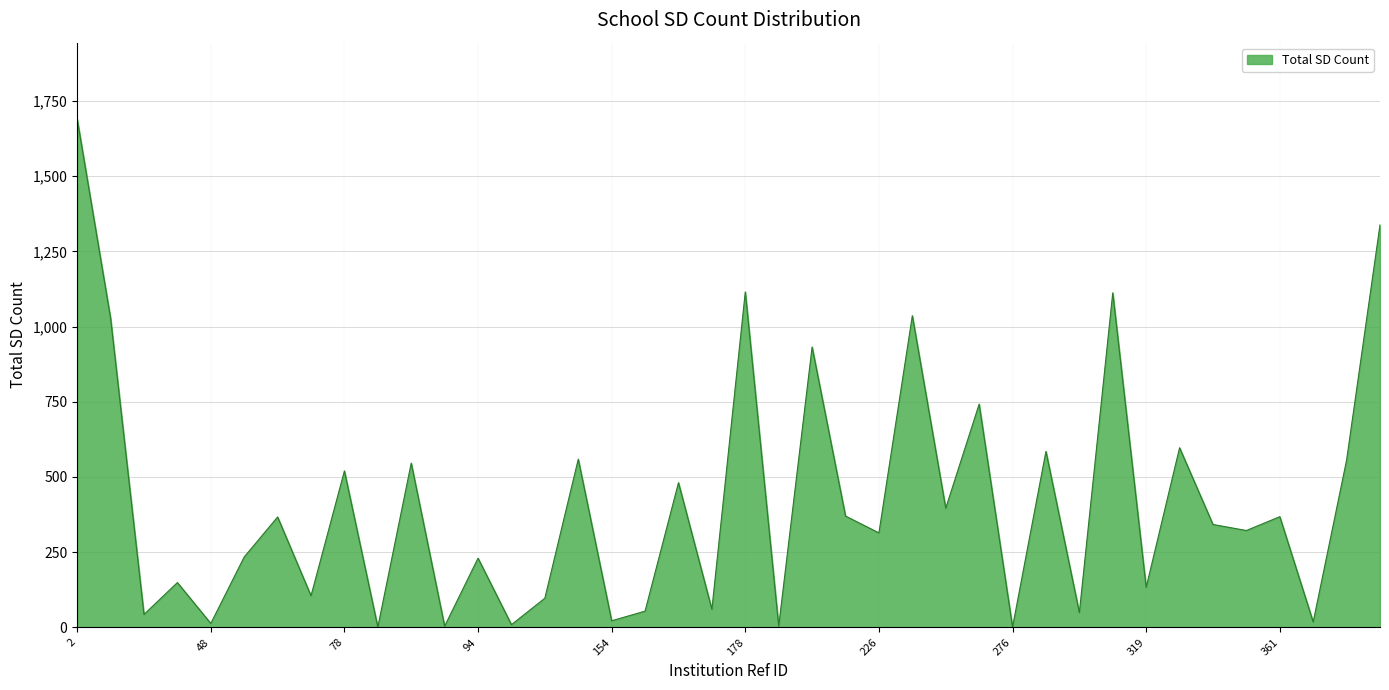

What is the greatest value displayed?

1690